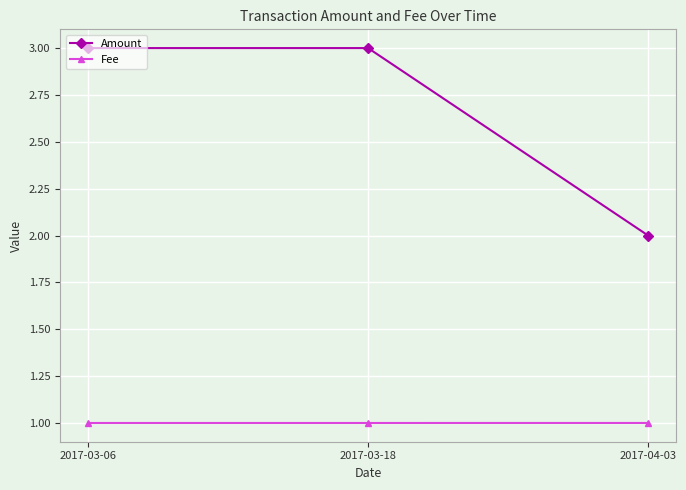

List the series in order of their overall mean, lowest first.

Fee, Amount